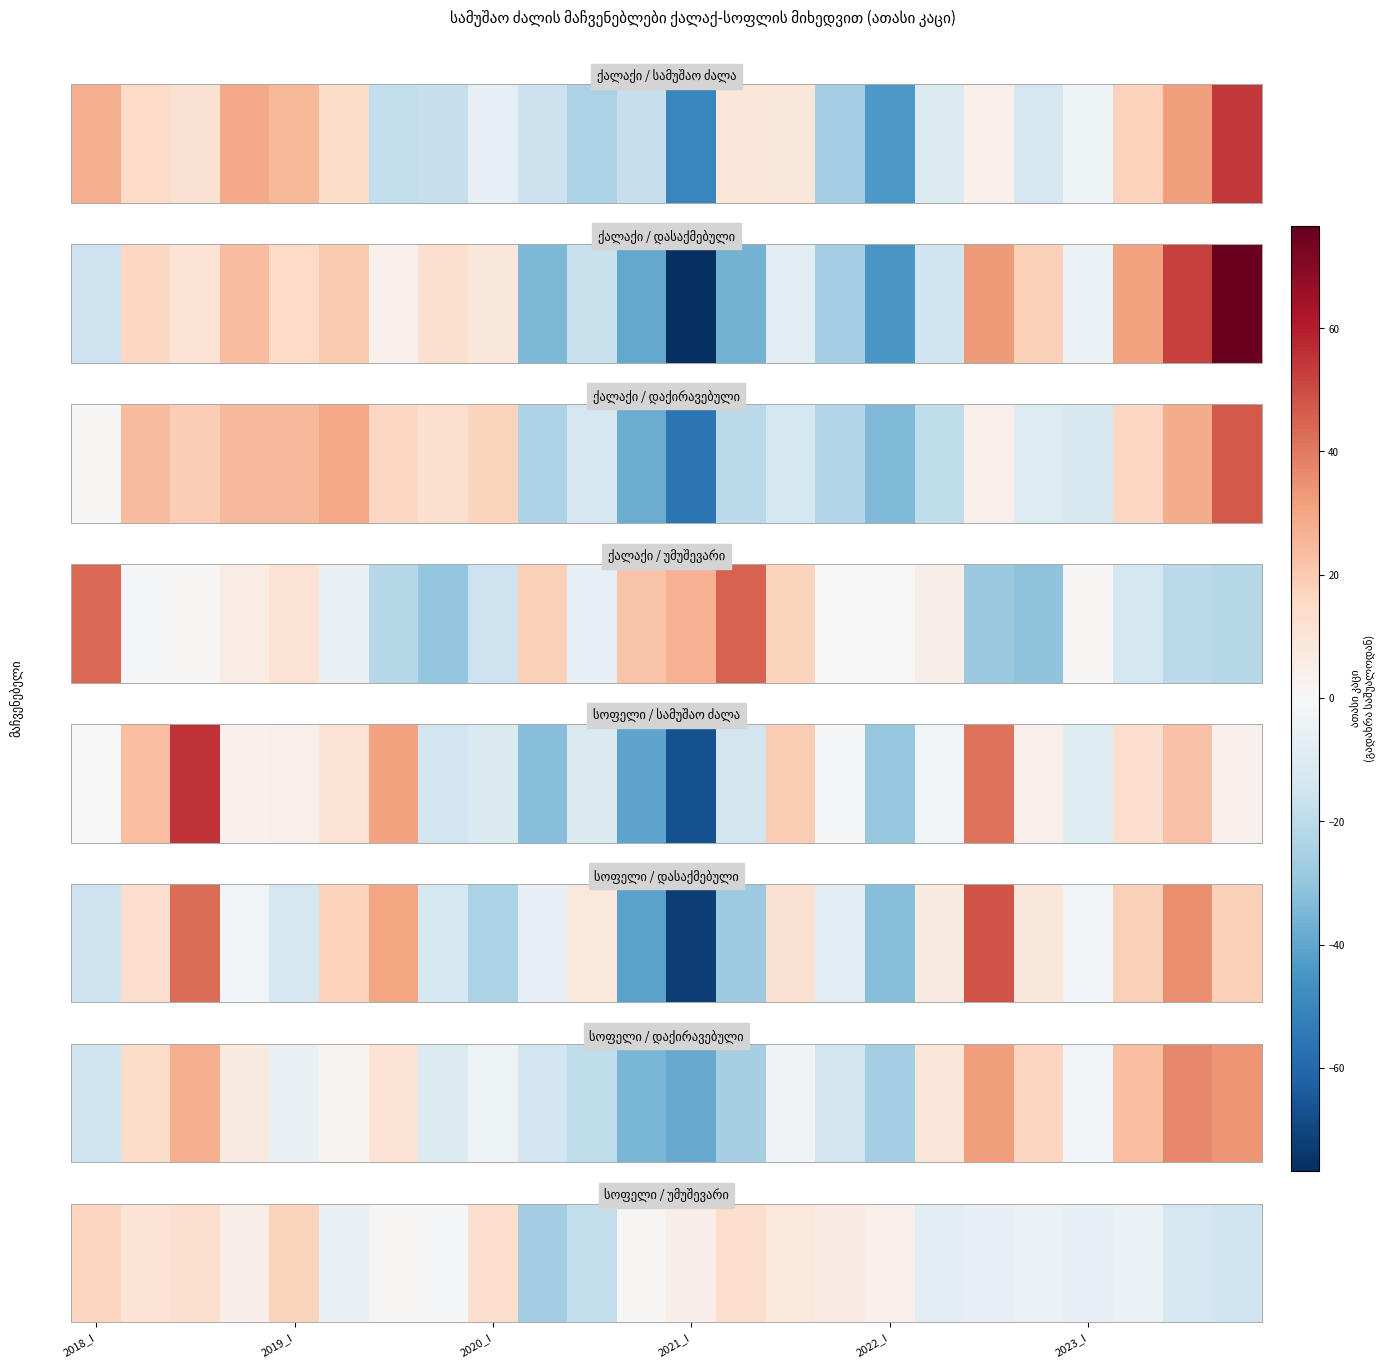

At which label does the data first exceed 0?

2018_I